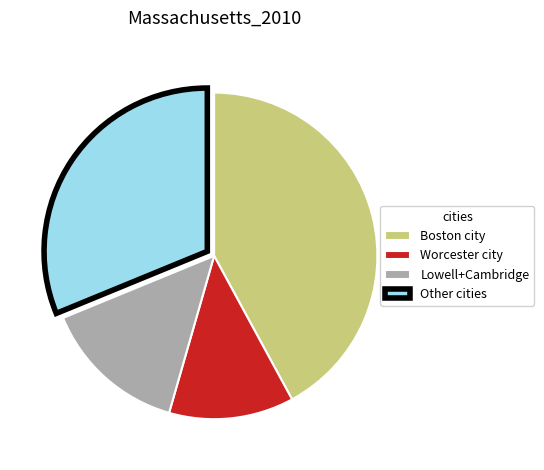

Is there a majority slice in this chart?

No